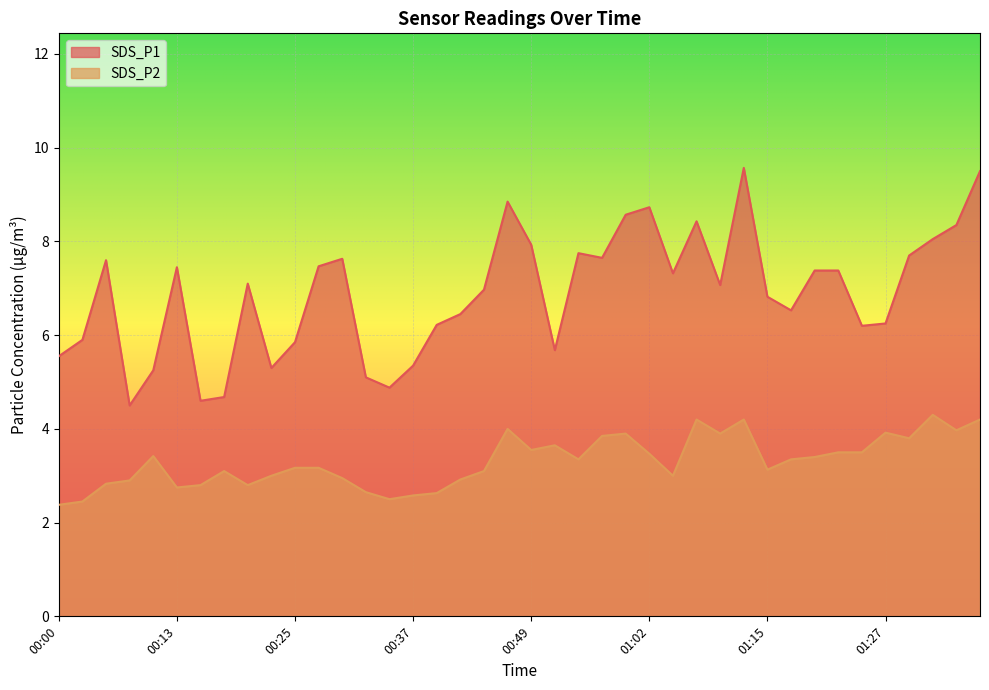

What is the difference between the SDS_P2 values at 00:30 and 00:35?

0.5